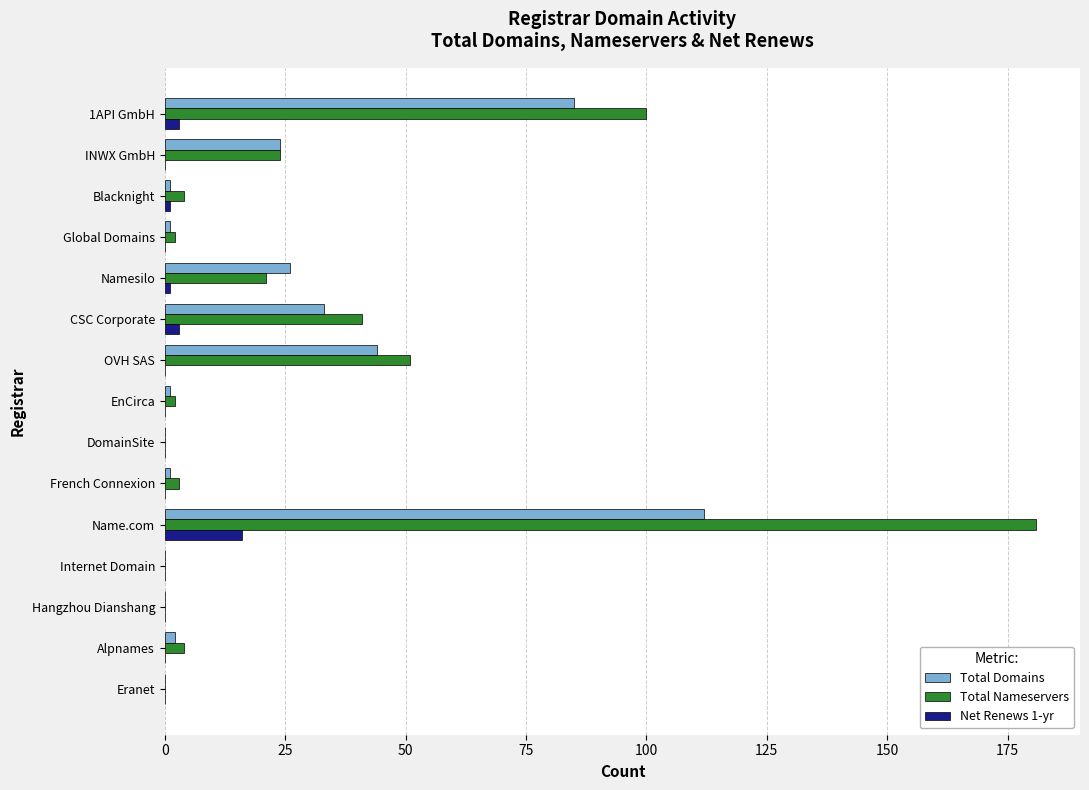

At which category is the sum across all series the highest?

Name.com